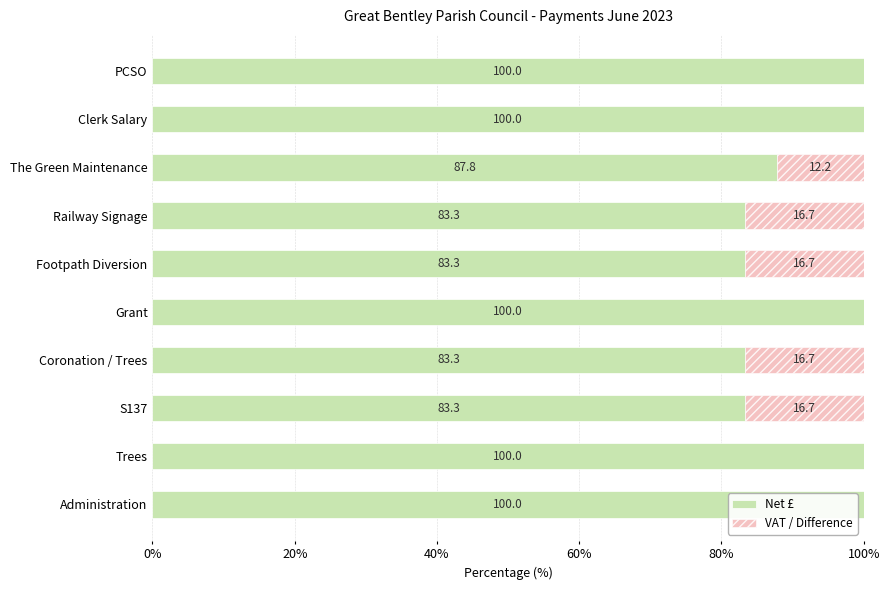

What value does the Net £ series have at Trees?

100.0